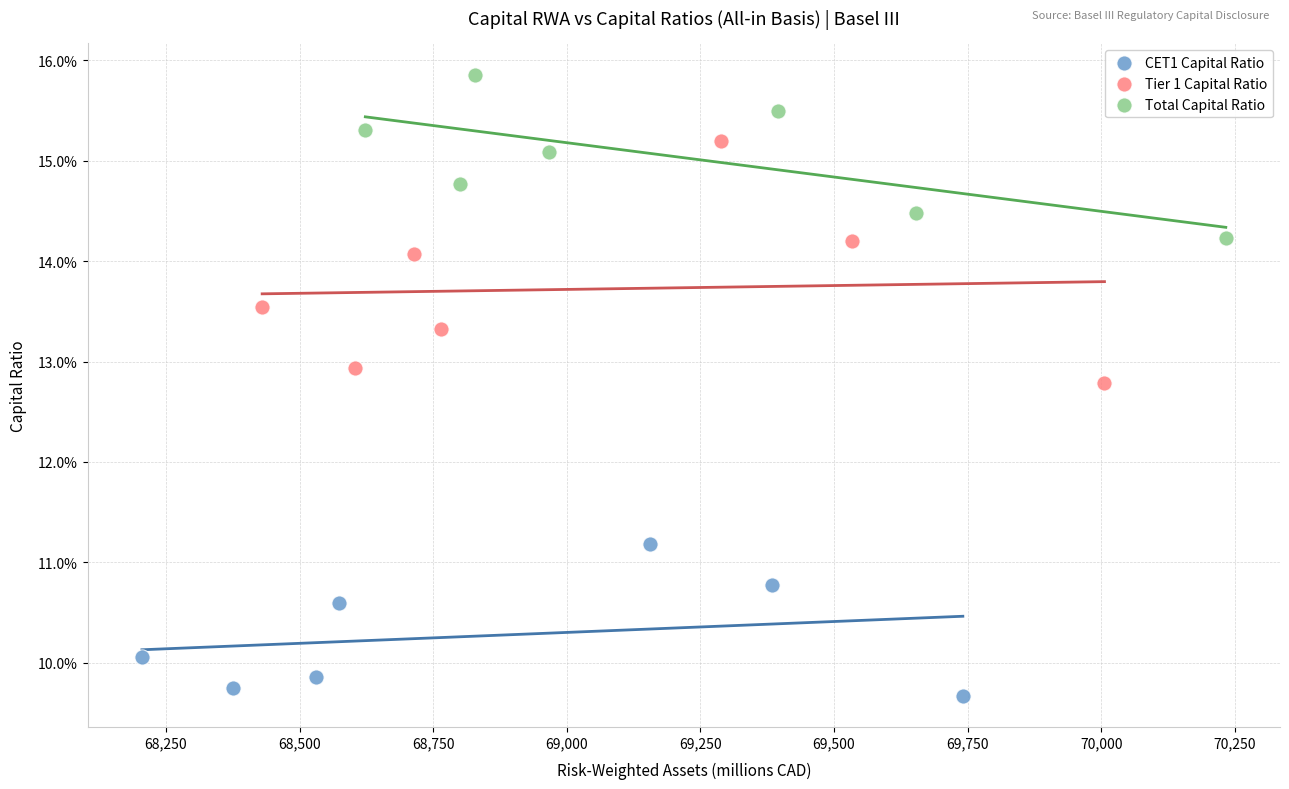

What are all the series names shown in the legend?

CET1 Capital Ratio, Tier 1 Capital Ratio, Total Capital Ratio